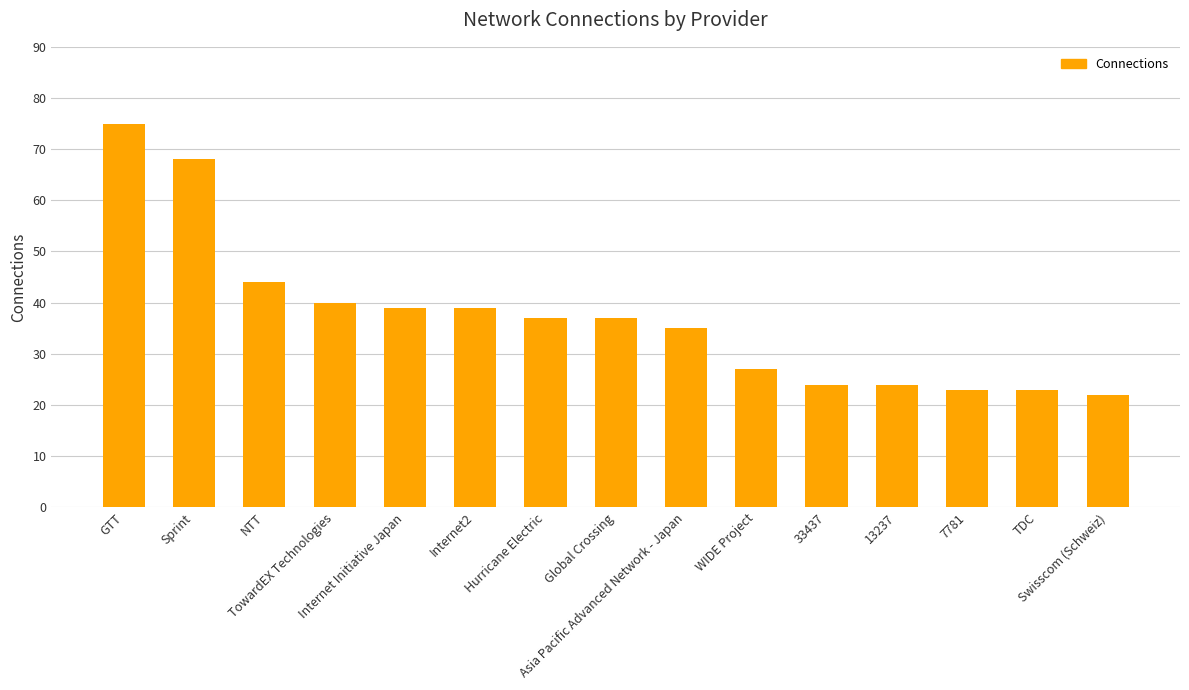

True or false: the data shows 43 at GTT.

False